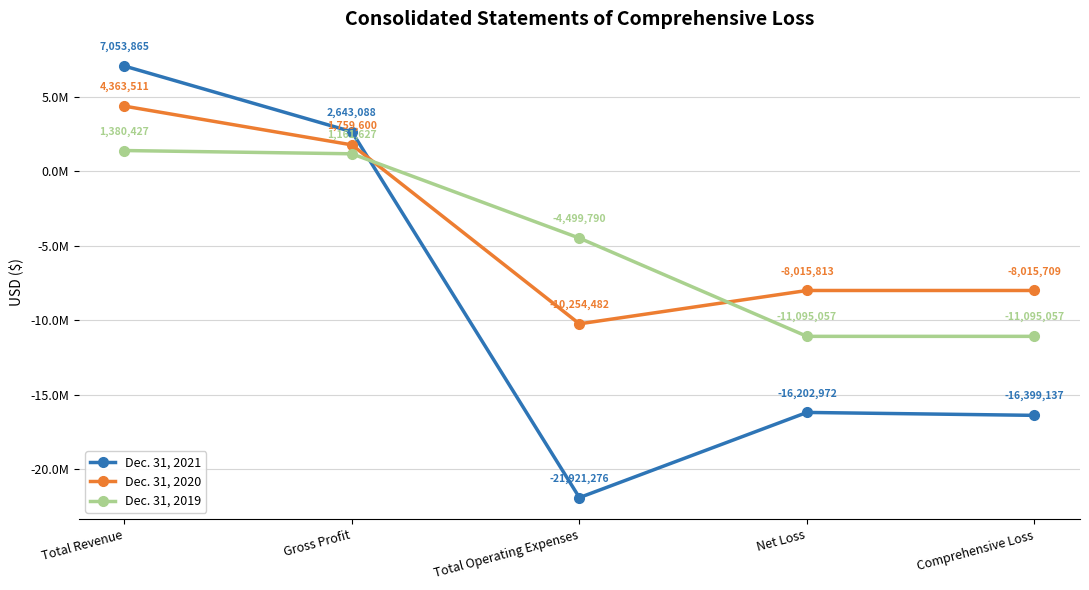

Which series changed the most between Gross Profit and Total Operating Expenses?

Dec. 31, 2021